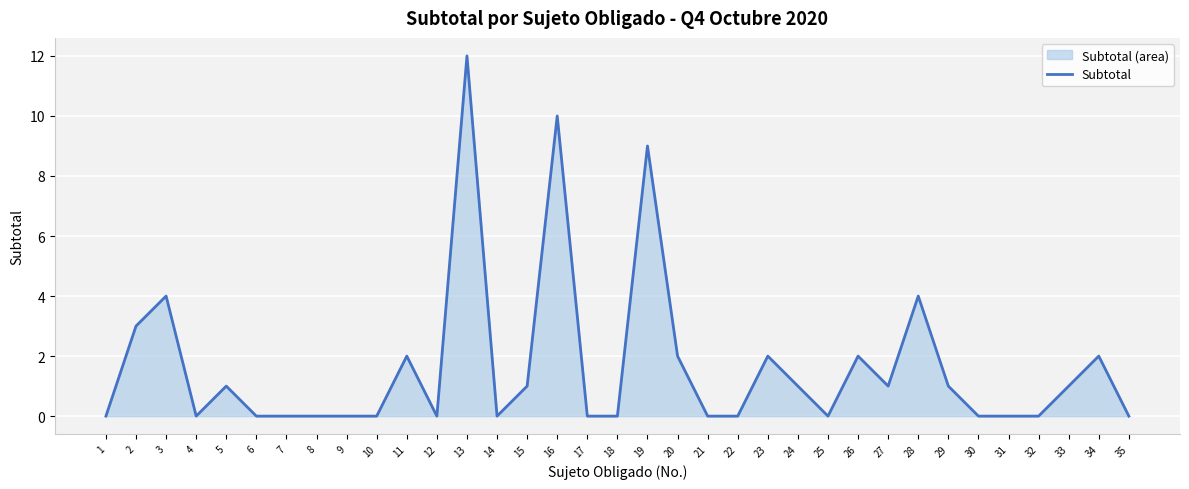

What is the difference between the second highest and minimum values?

10